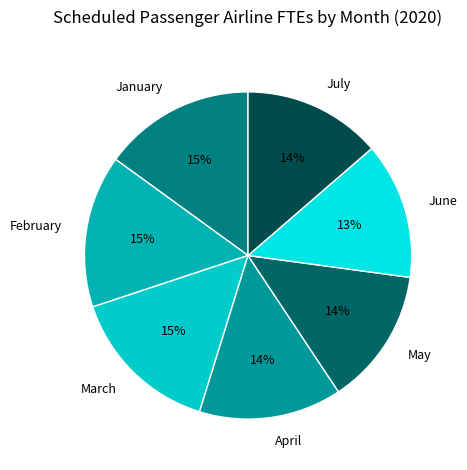

How many slices are in this pie chart?

7